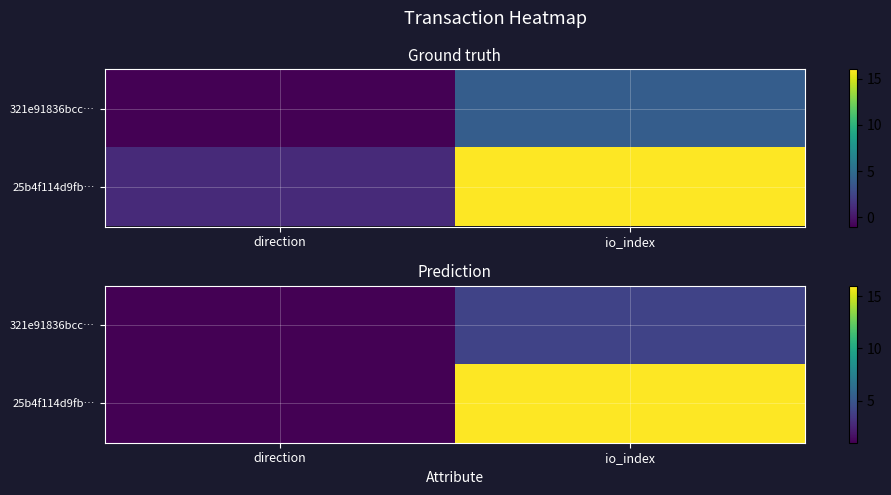

Count the number of data series in this chart.

2